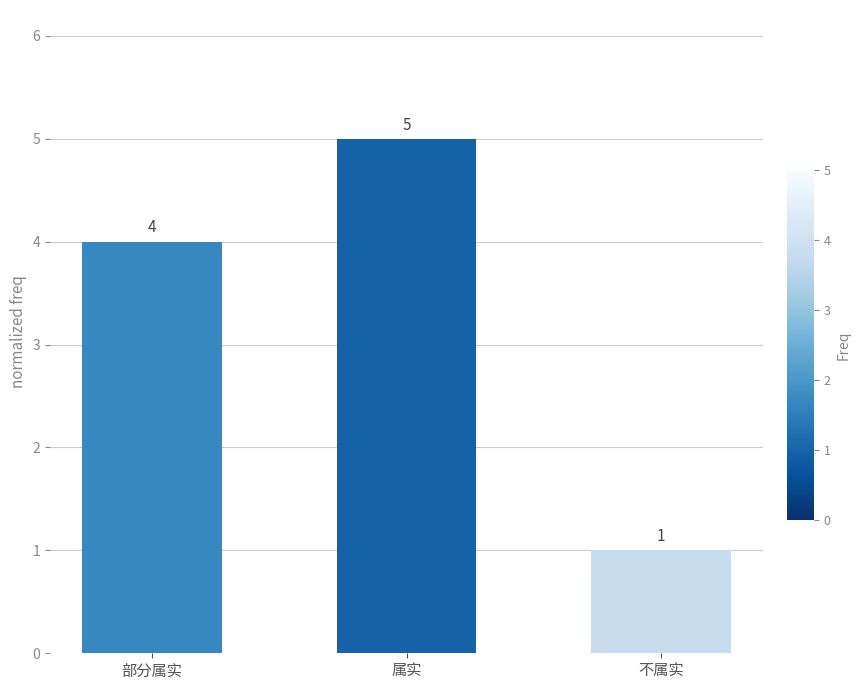

Is it true that the value at 属实 is 5?

True